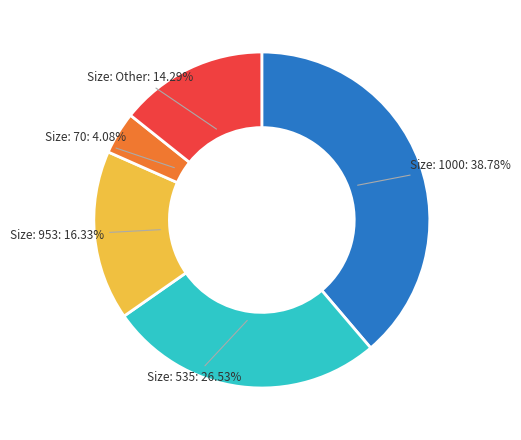

Does Size: 70 represent more than half of the total?

No